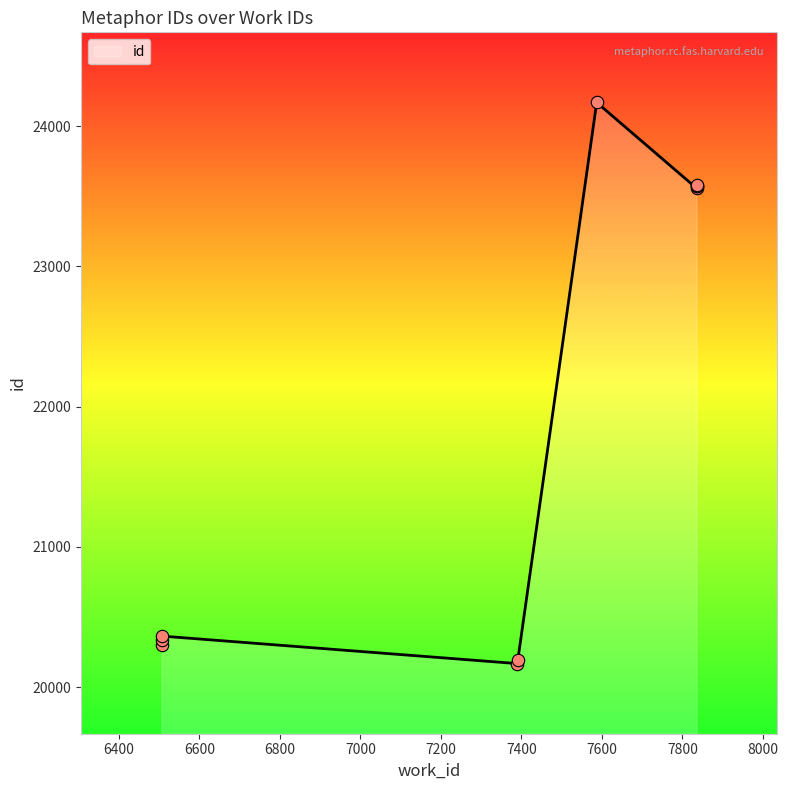

Which has a higher value, 6200 or 7000?

6200